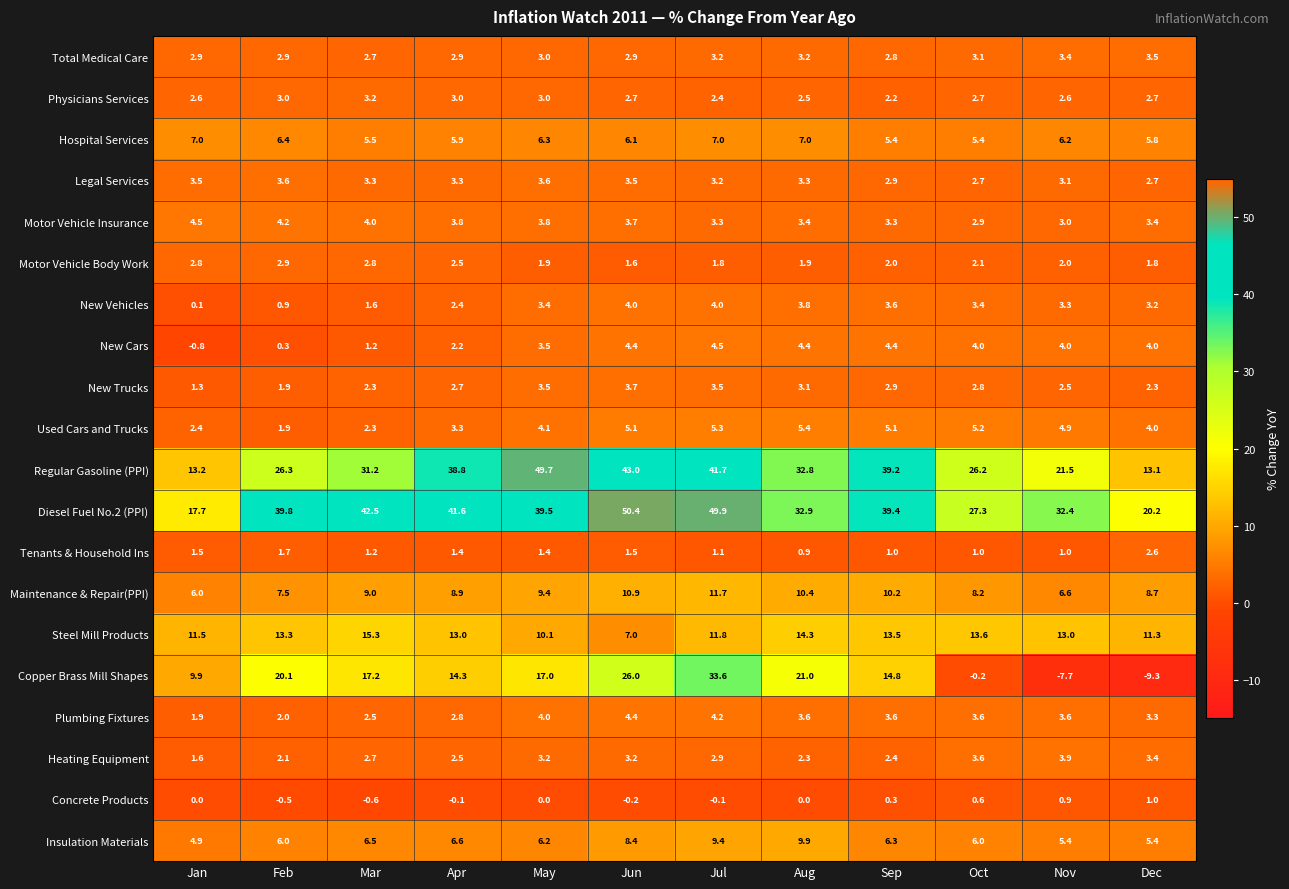

Where does the Tenants & Household Ins series first go above 1?

Jan